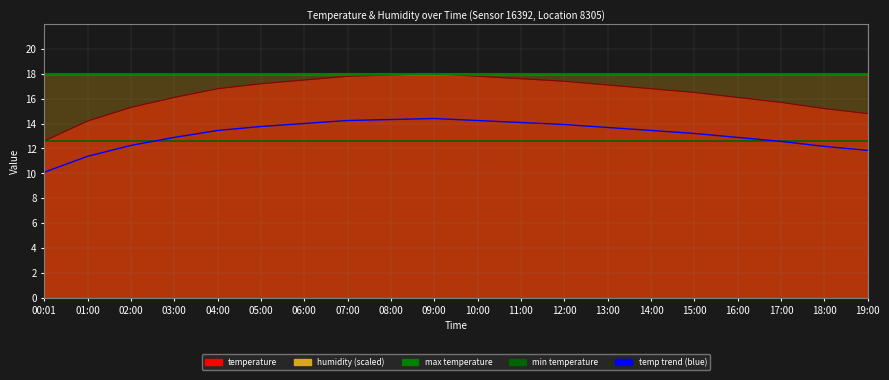

Does the chart display data point markers on the line(s)?

No